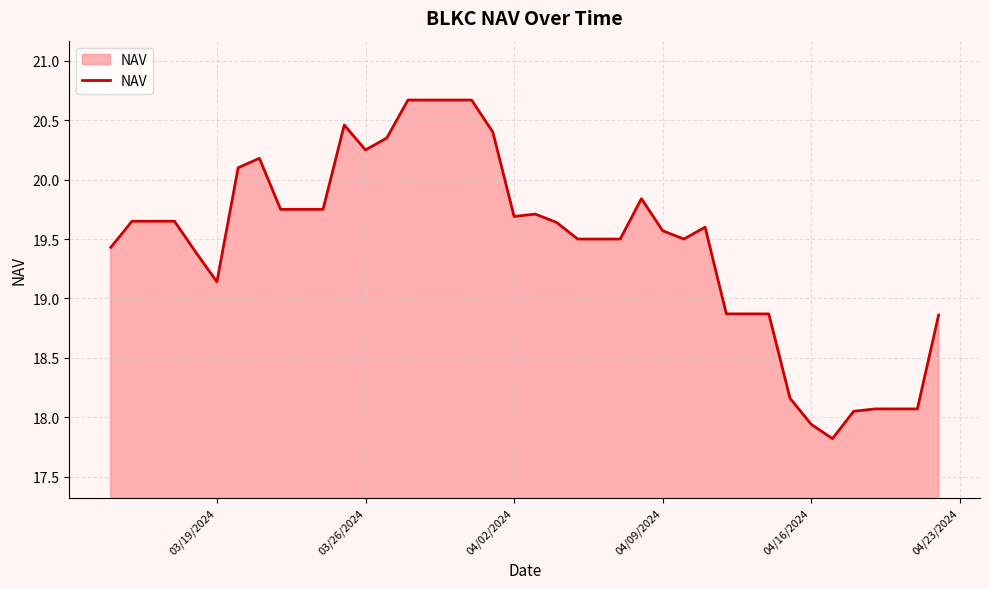

What is the maximum value shown in the chart?

20.7